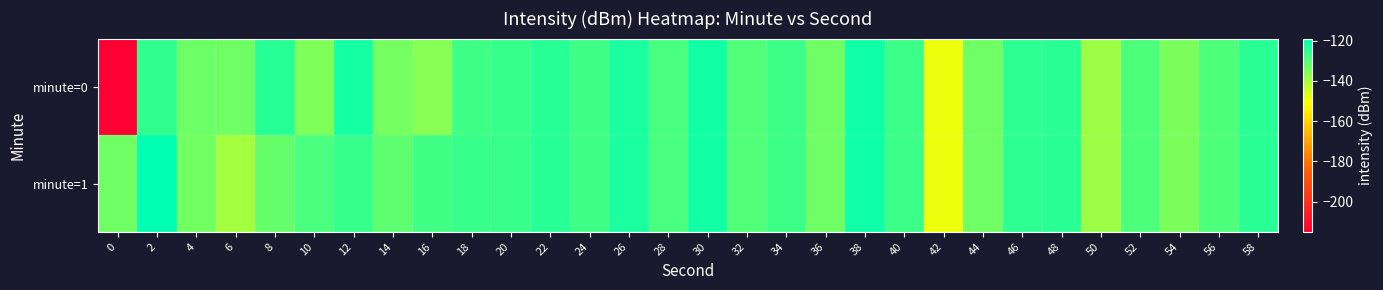

At 6, list the series in order from smallest to largest.

minute=1, minute=0